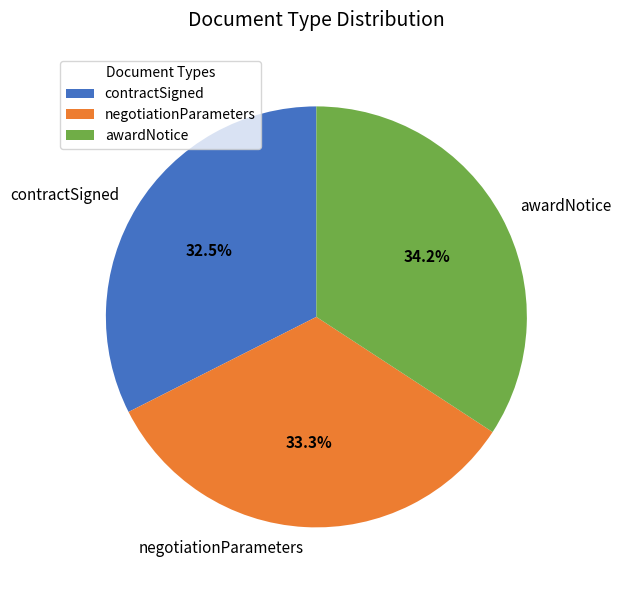

What is the smallest slice in the pie chart?

contractSigned